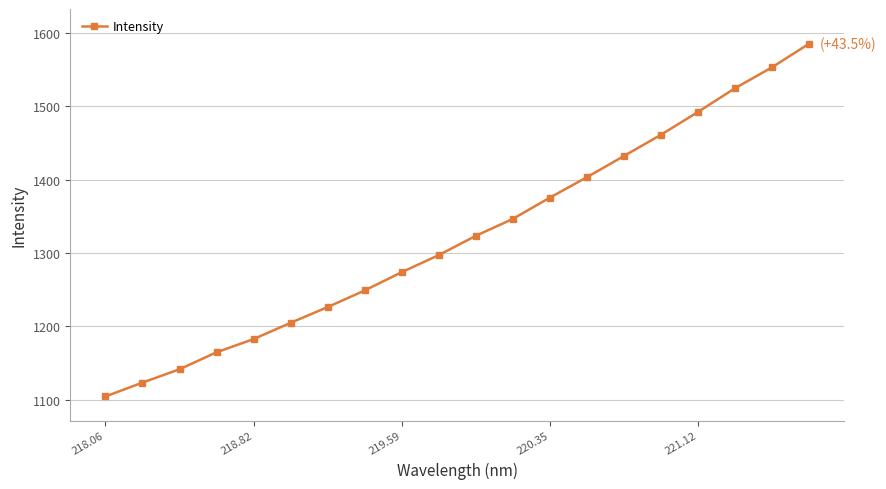

What is the smallest value displayed?

1104.7